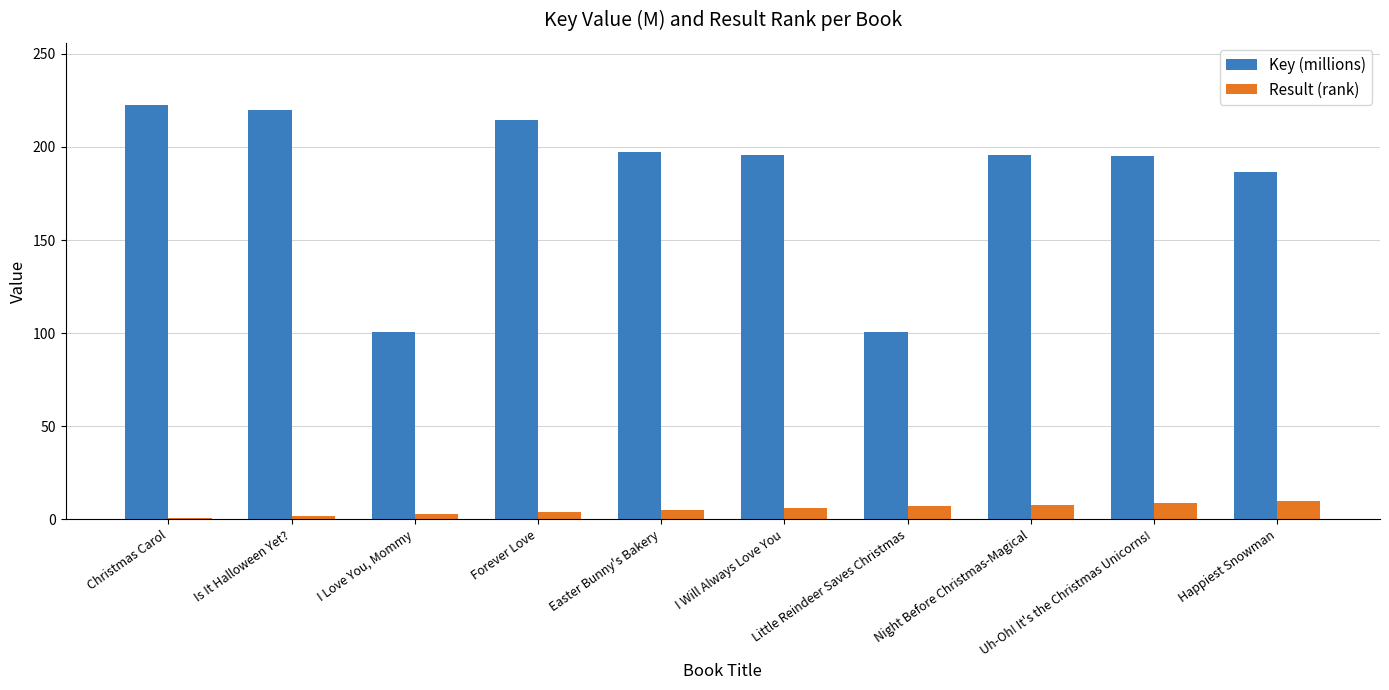

At which category does the chart reach its peak across all series?

Christmas Carol